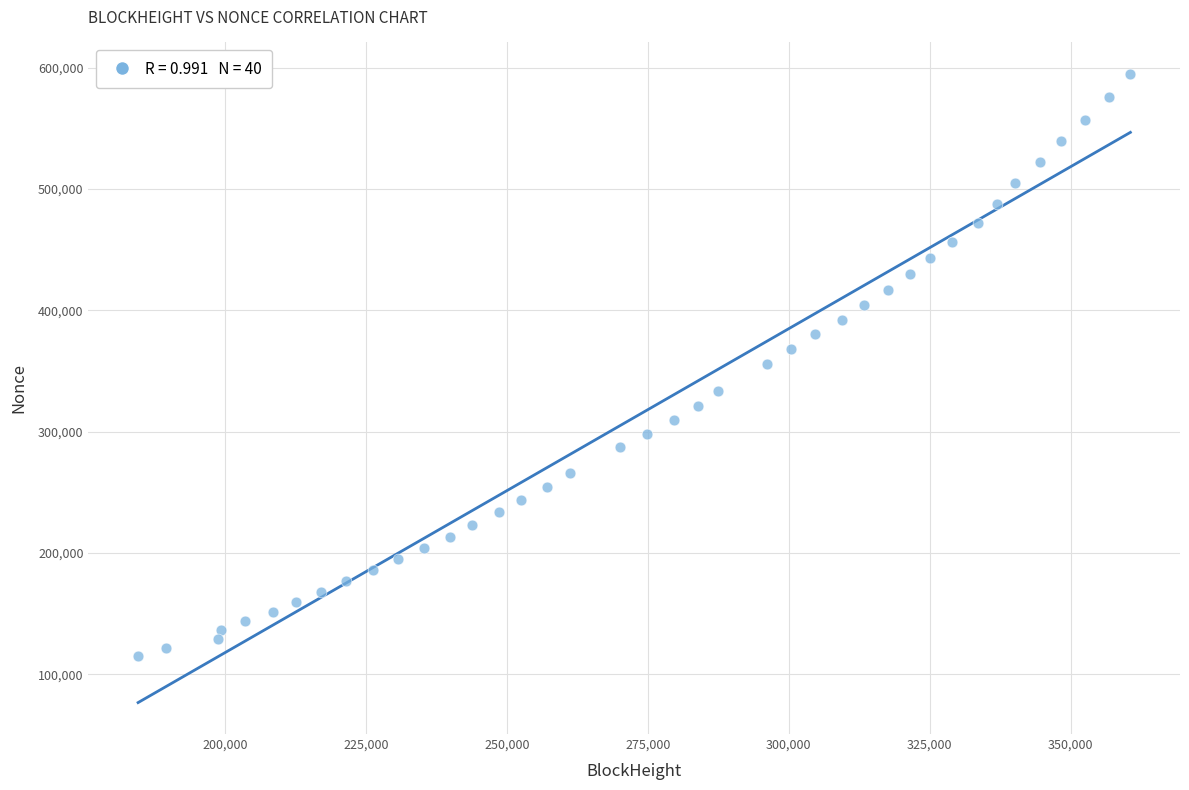

What is the range of X values (max minus min)?

175933